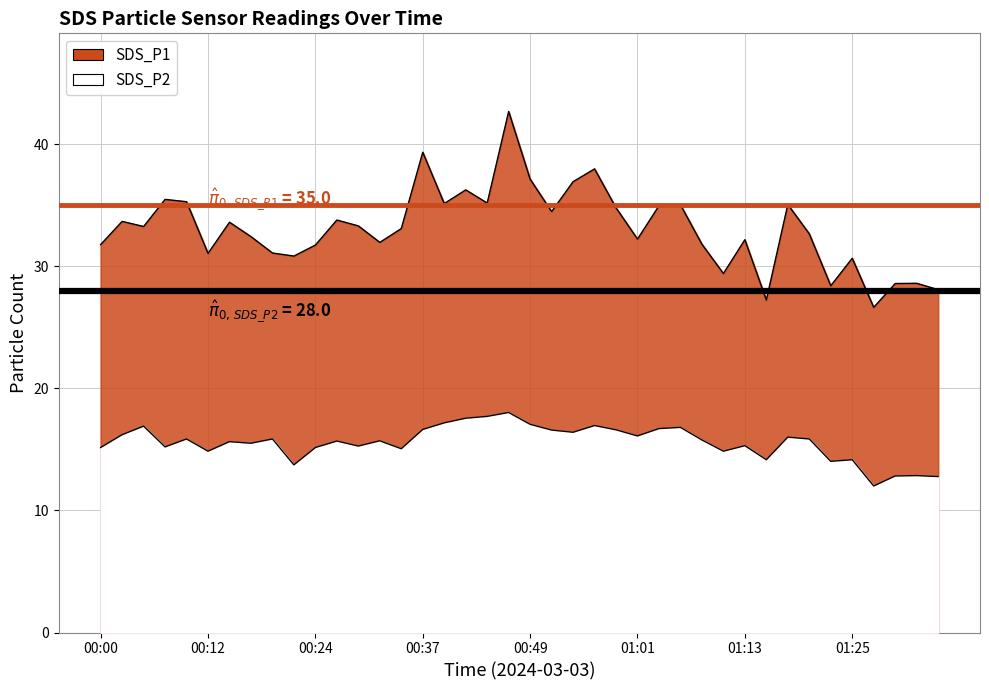

True or false: SDS_P2 and SDS_P1 cross at least once.

False